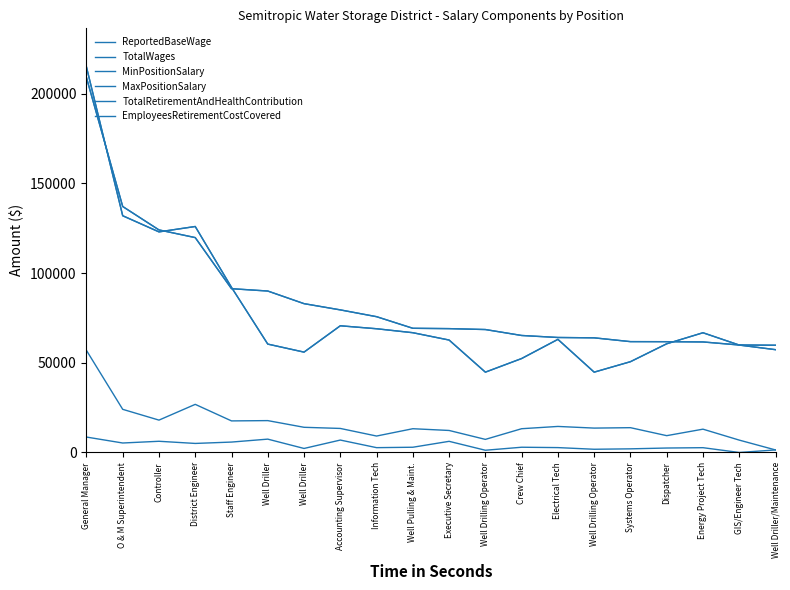

At which category is the sum across all series the highest?

General Manager